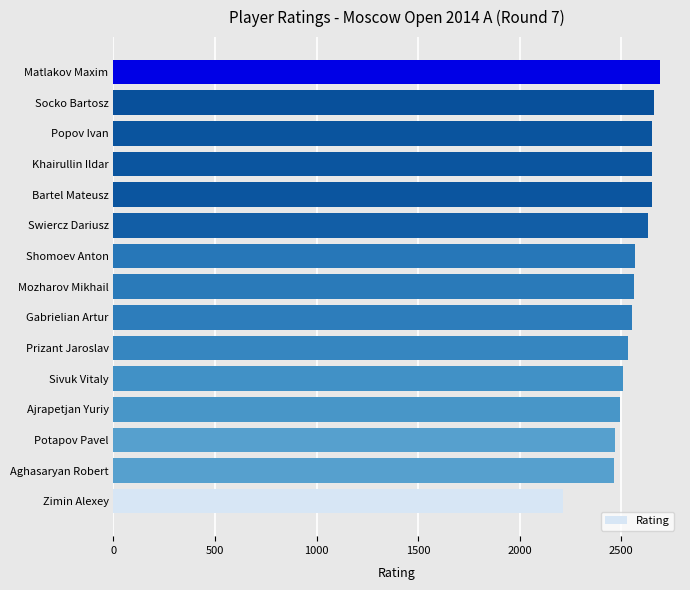

What value does the data have at Potapov Pavel, to the nearest 10?

2470